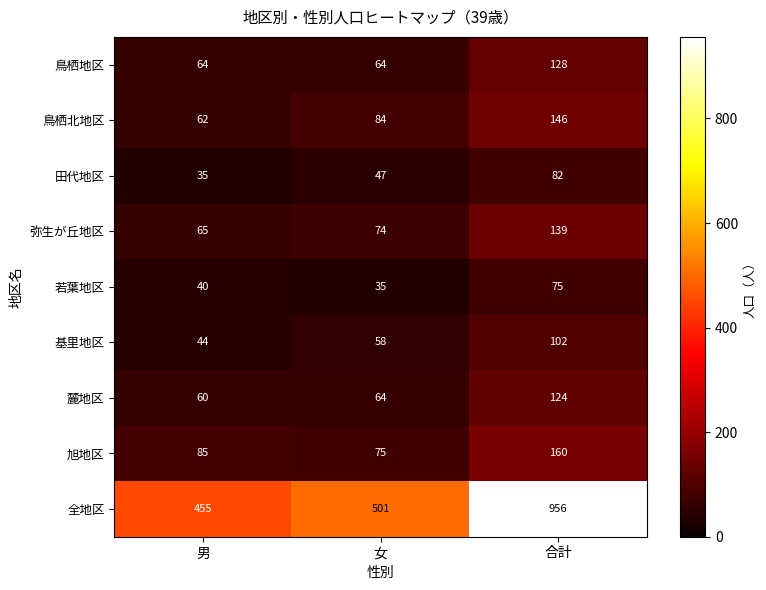

How many series are shown in this chart?

9